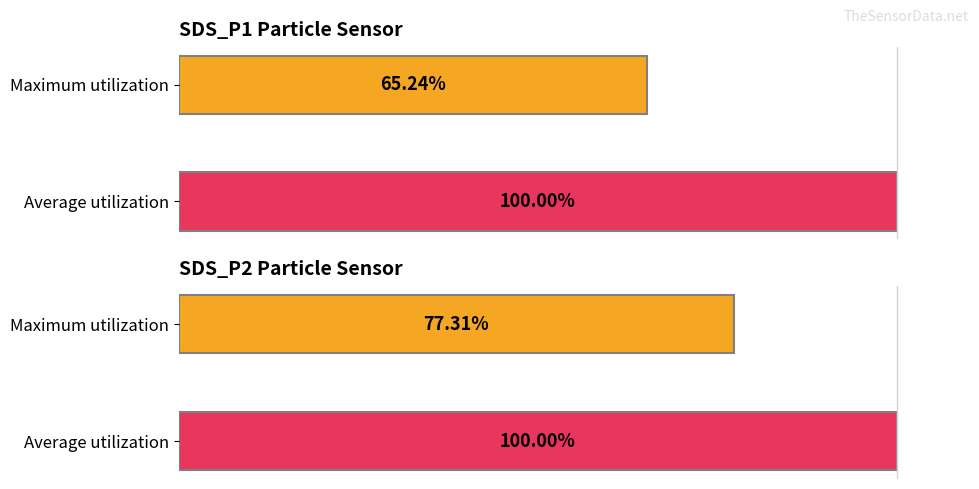

What is the value of the SDS_P2 bar at the 5th from the left?

1.0